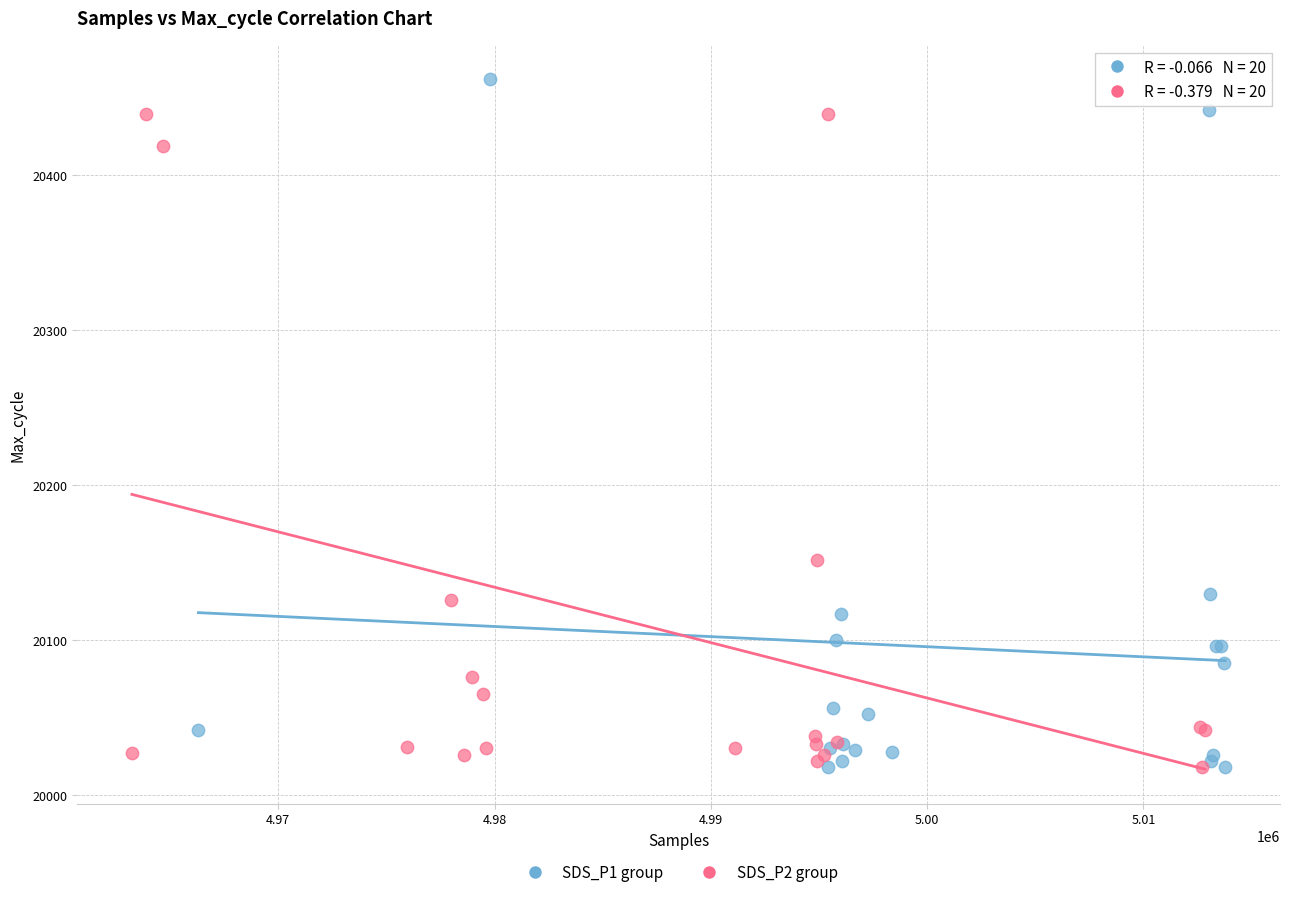

Which series reaches the maximum Y coordinate?

SDS_P1 group